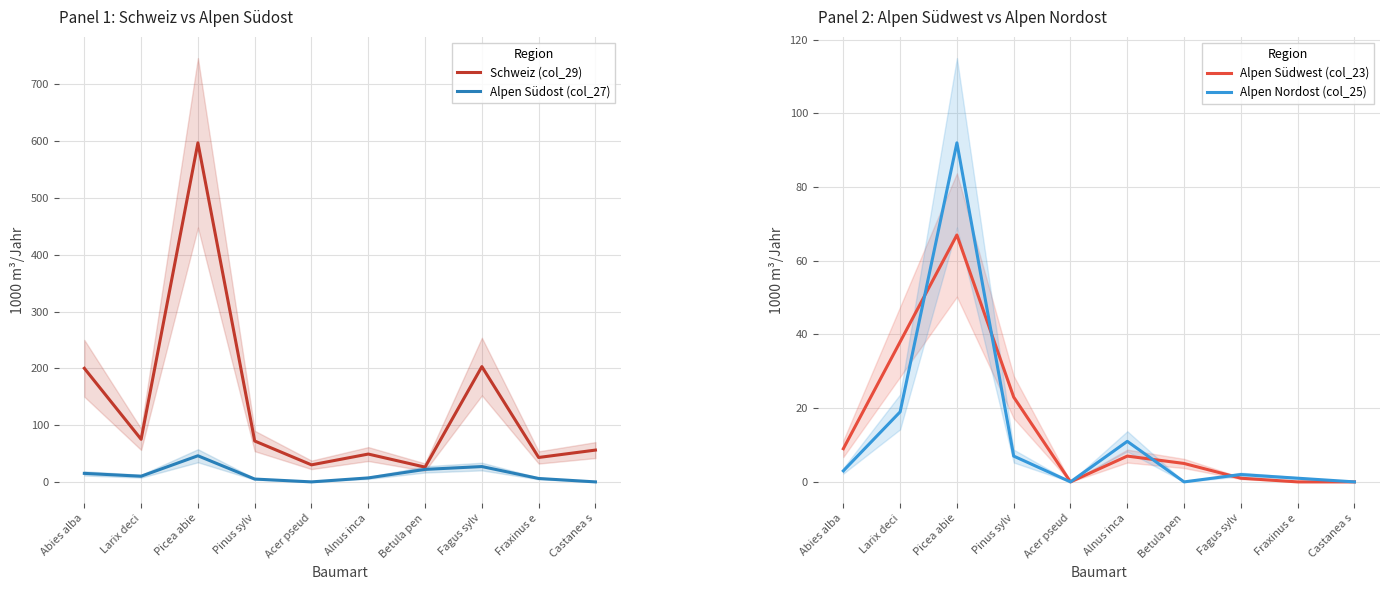

At which category does Alpen Südwest (col_23) reach its first local peak?

Picea abie